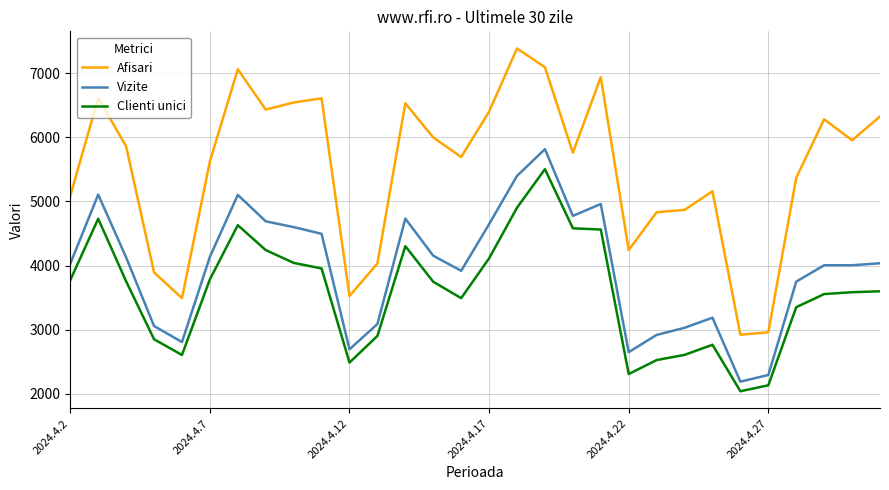

How many lines are shown in the chart?

3